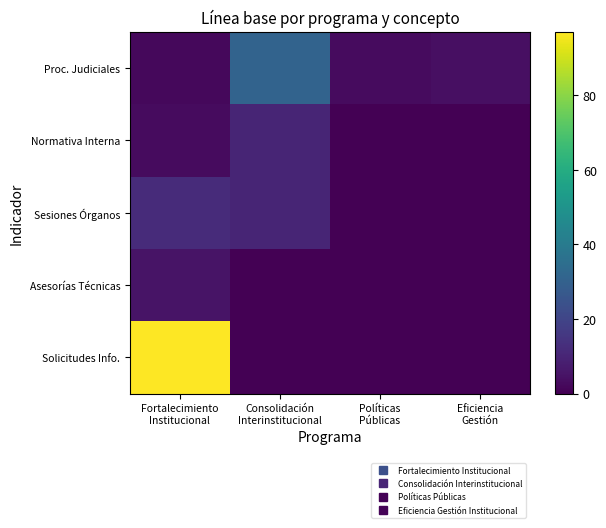

What is the greatest value displayed?

97